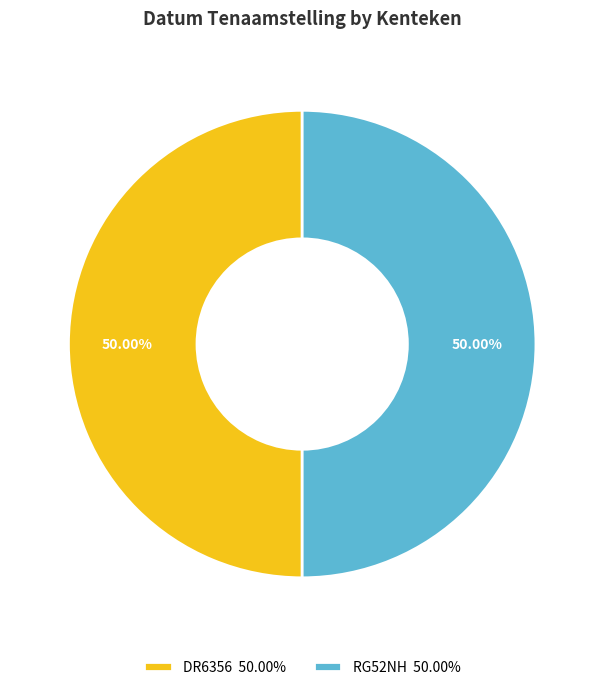

Is the sum of DR6356 50.00% and RG52NH 50.00% greater than half?

Yes